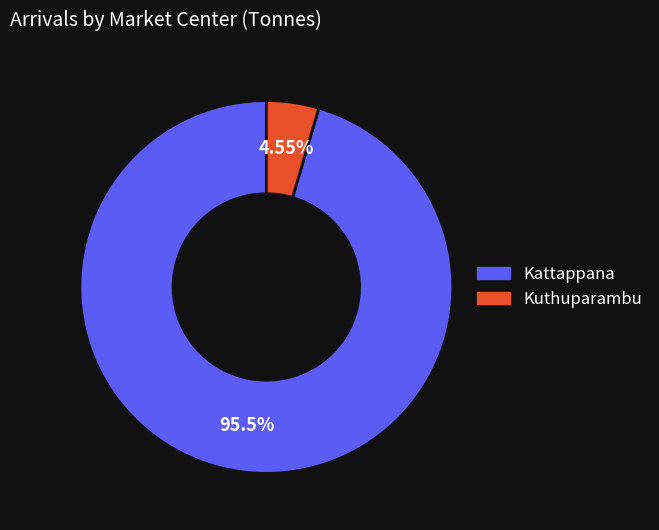

Is there a majority slice in this chart?

Yes